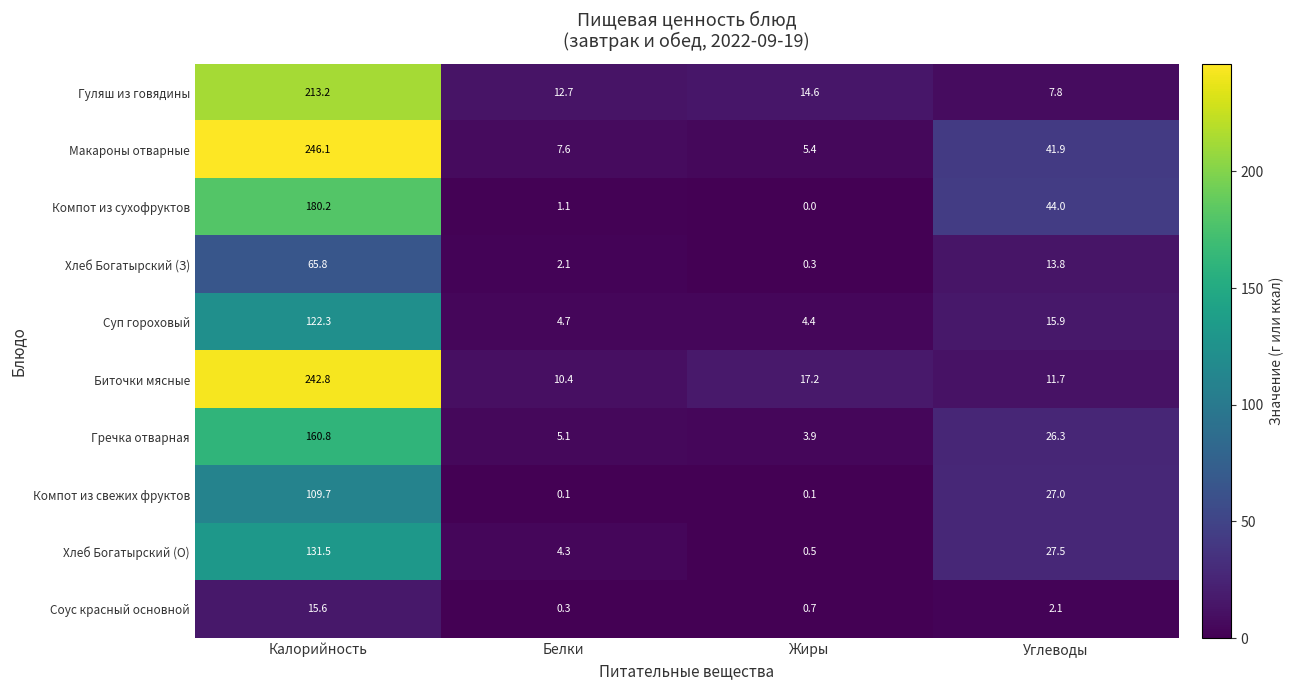

What is the maximum value shown in the chart?

246.1